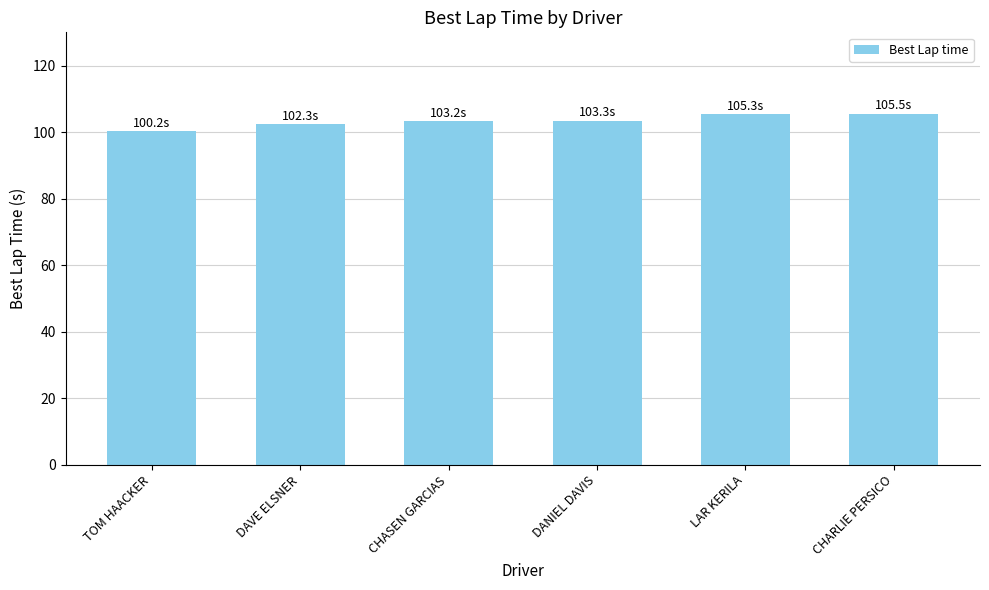

Approximately how many times larger is the value at DANIEL DAVIS compared to LAR KERILA?

1.0